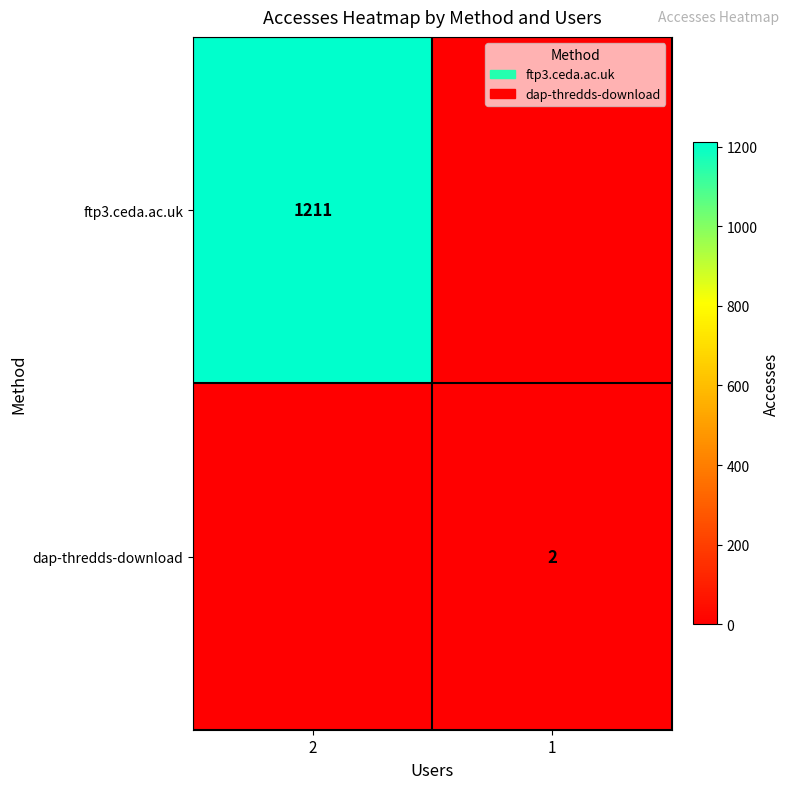

True or false: dap-thredds-download has a value of 2 at 1.

True